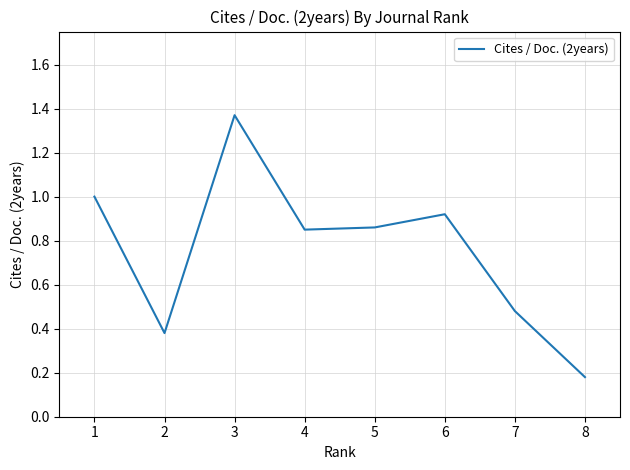

Which category has the lowest value across all series?

8